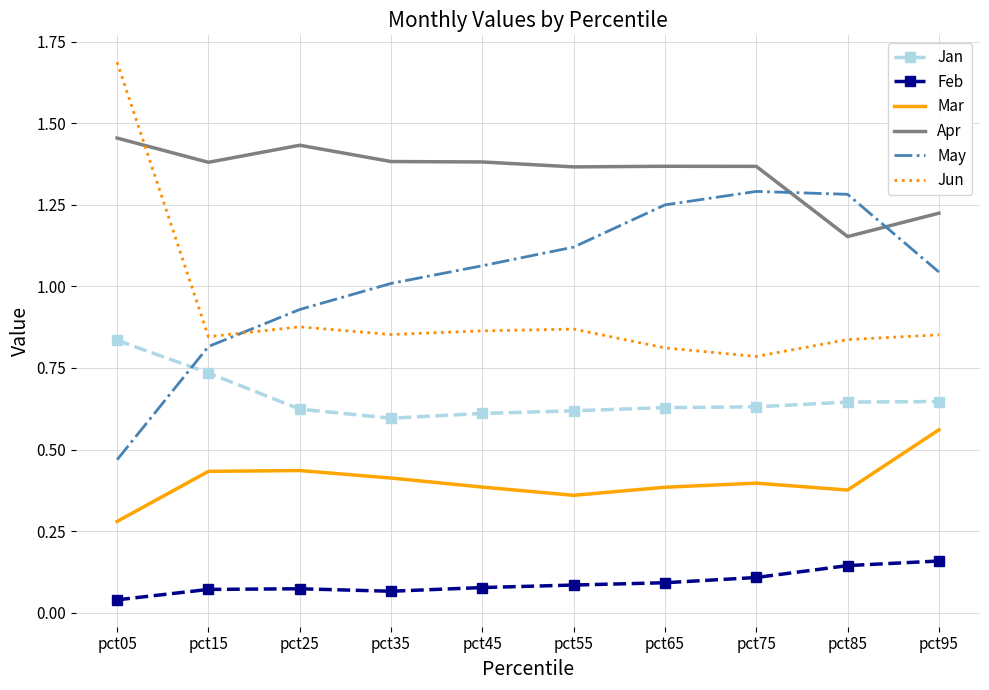

True or false: Apr and Mar cross at least once.

False